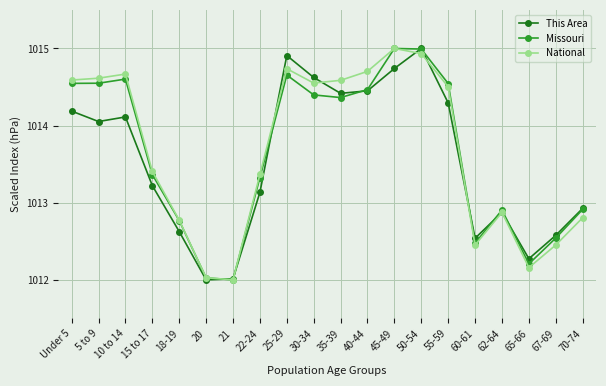

What is the total value across all series at 45-49?

3044.7